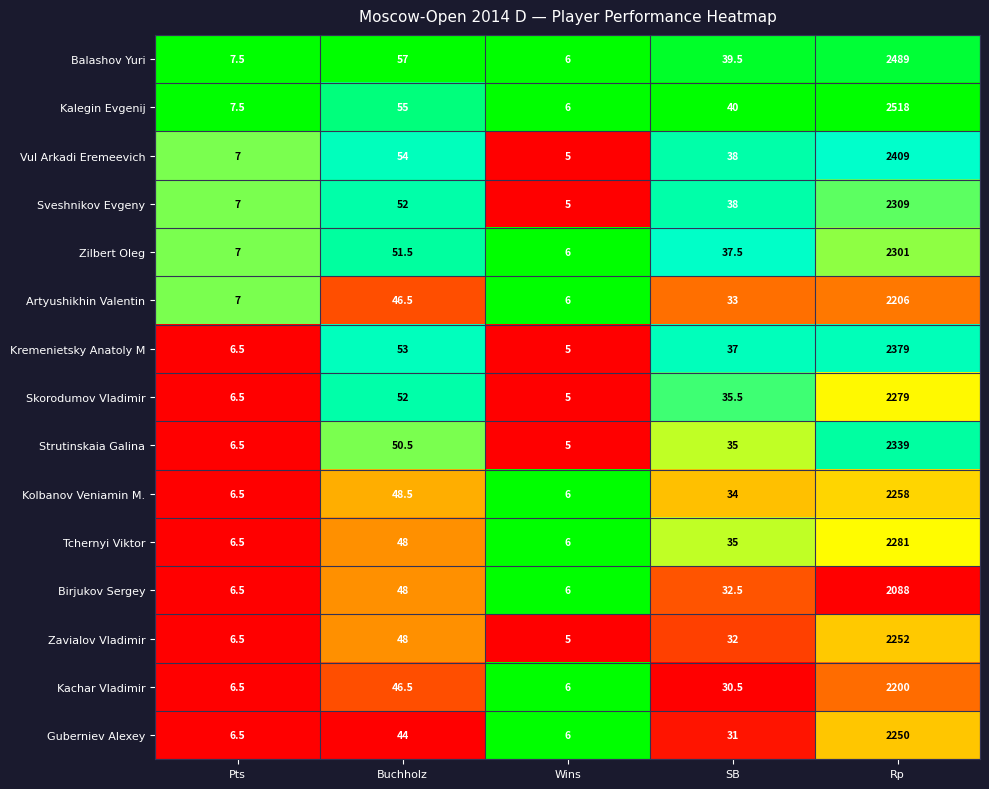

What is the total value across all series at SB?

528.5